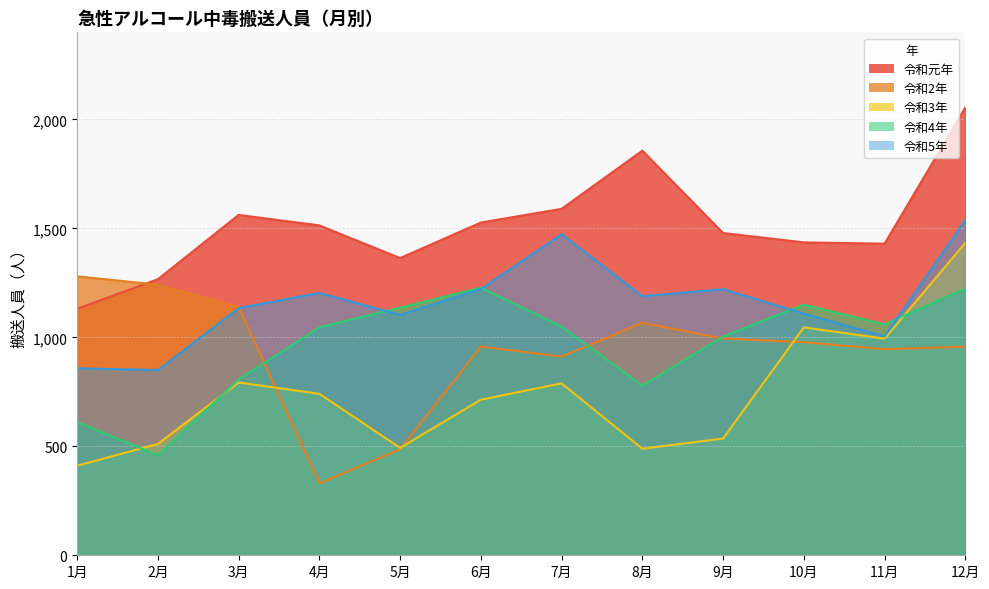

What position from the left is 2月?

2